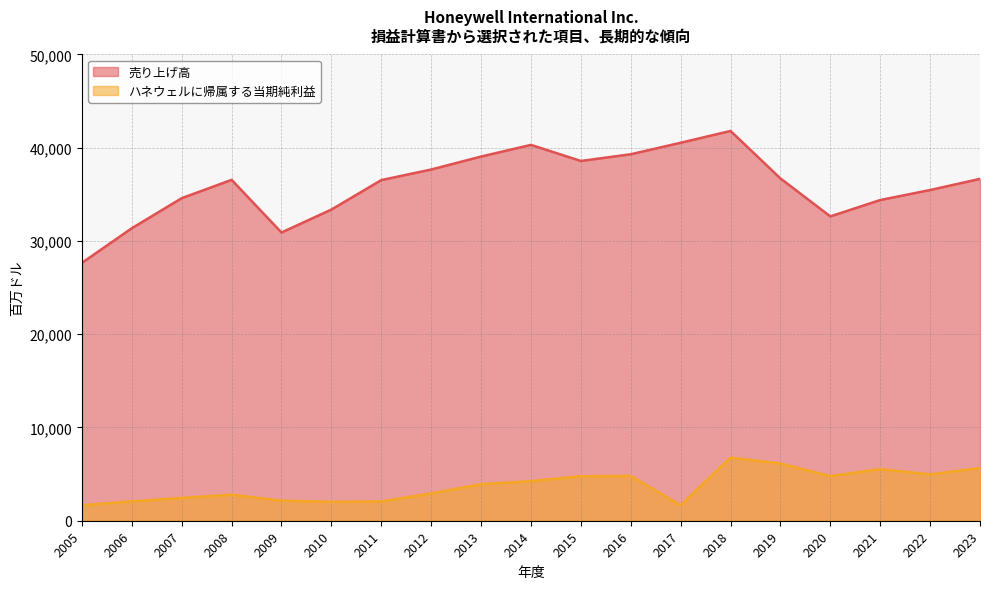

What value does the 売り上げ高 series have at 2005, to the nearest 100?

27700